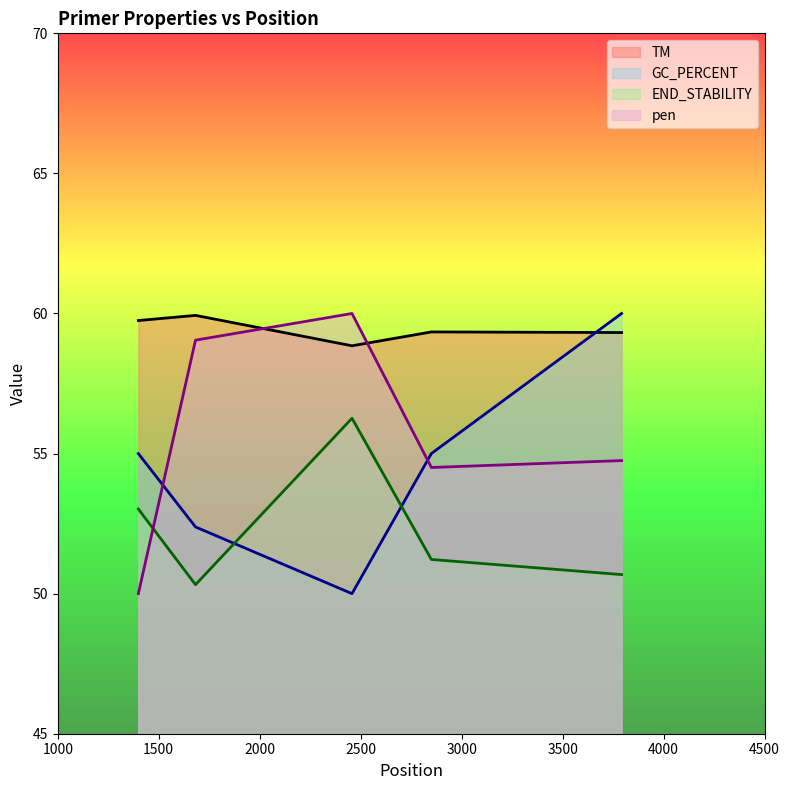

Which label corresponds to the smallest value in the chart?

2457